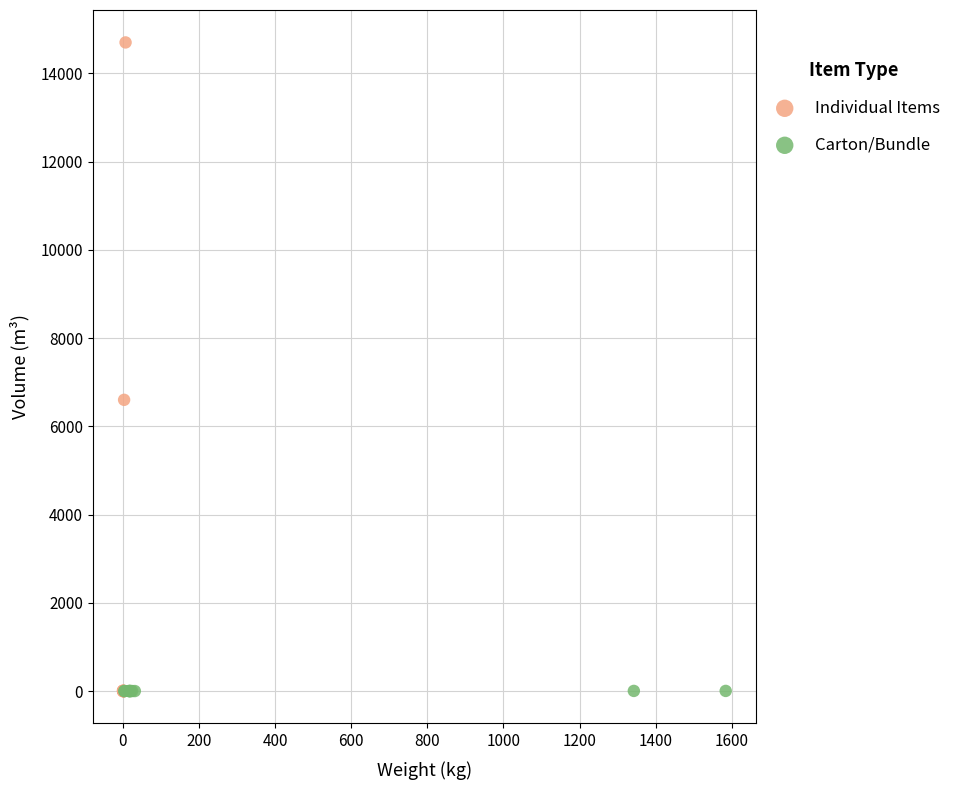

Which series contains the highest Y value?

Individual Items